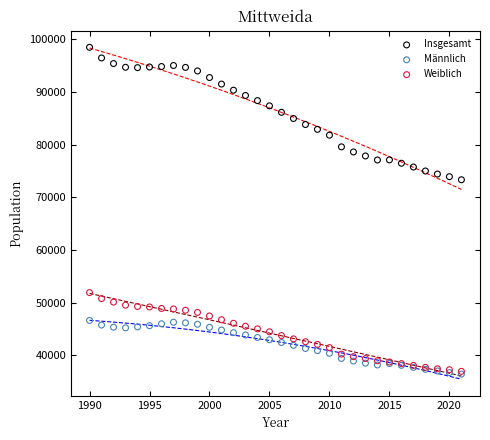

Which series reaches the maximum Y coordinate?

Insgesamt